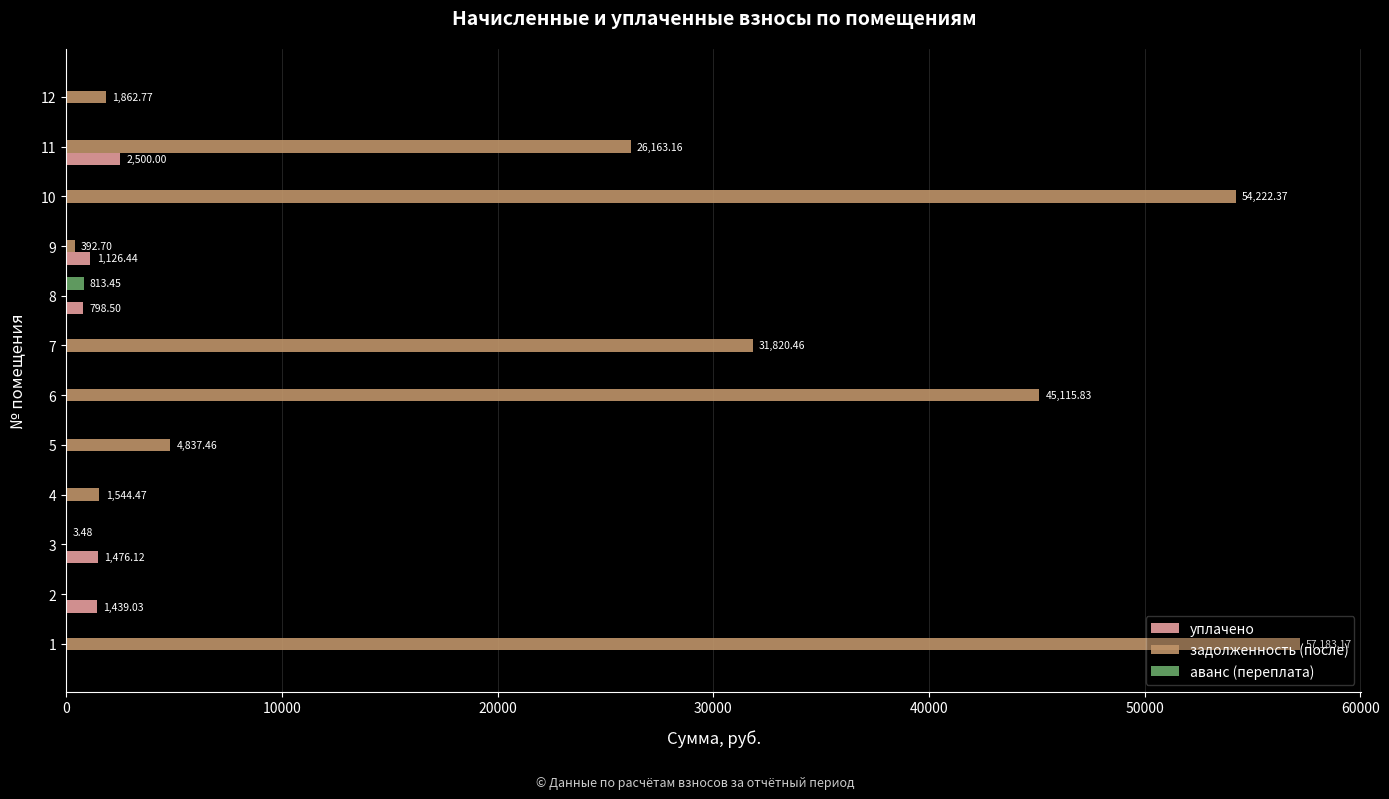

Which series has the widest spread of values?

задолженность (после)